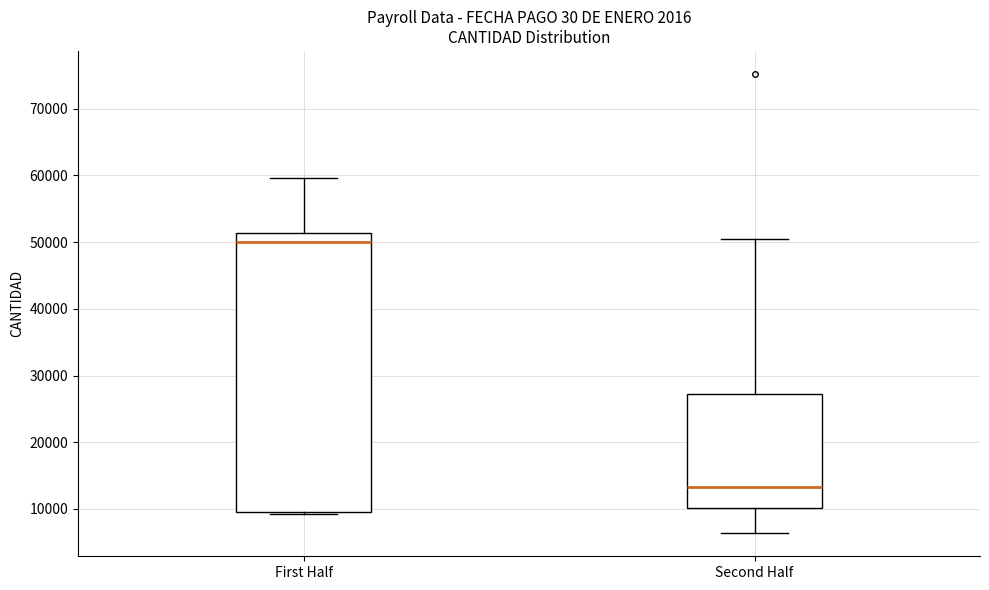

Reading left to right, read every box against the y-axis: the position of its median line, the range the box covers, and the ends of its whiskers. The values are not printed on the chart, so give them approximately, as read against the axis.

First Half: median 50000, box 10000 to 51000, whiskers 9000 to 60000
Second Half: median 13000, box 10000 to 27000, whiskers 6000 to 51000